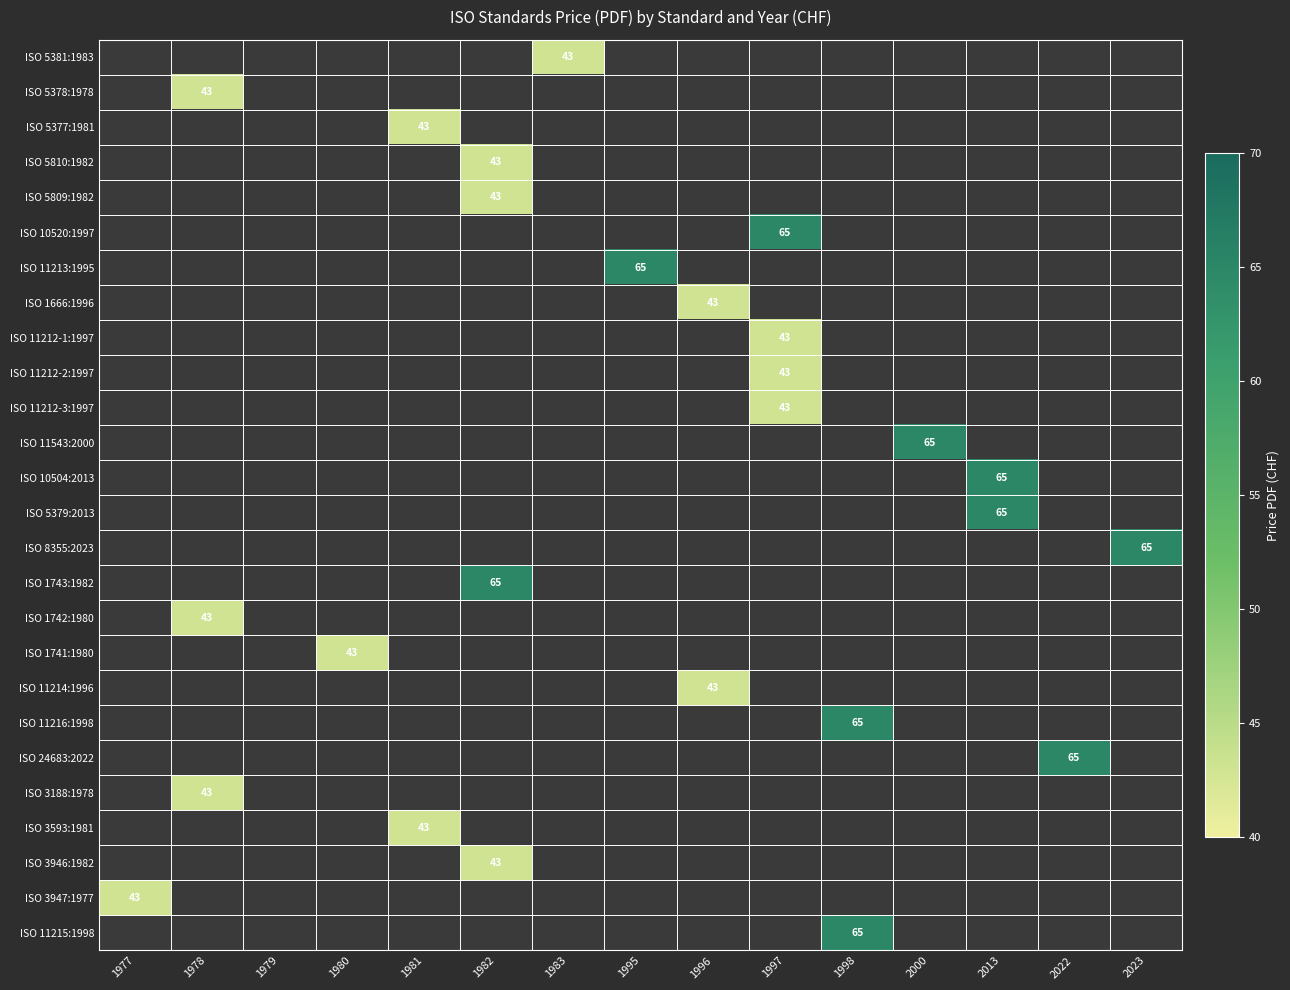

Is it true that ISO 11212-2:1997 equals 43 at 1997?

True